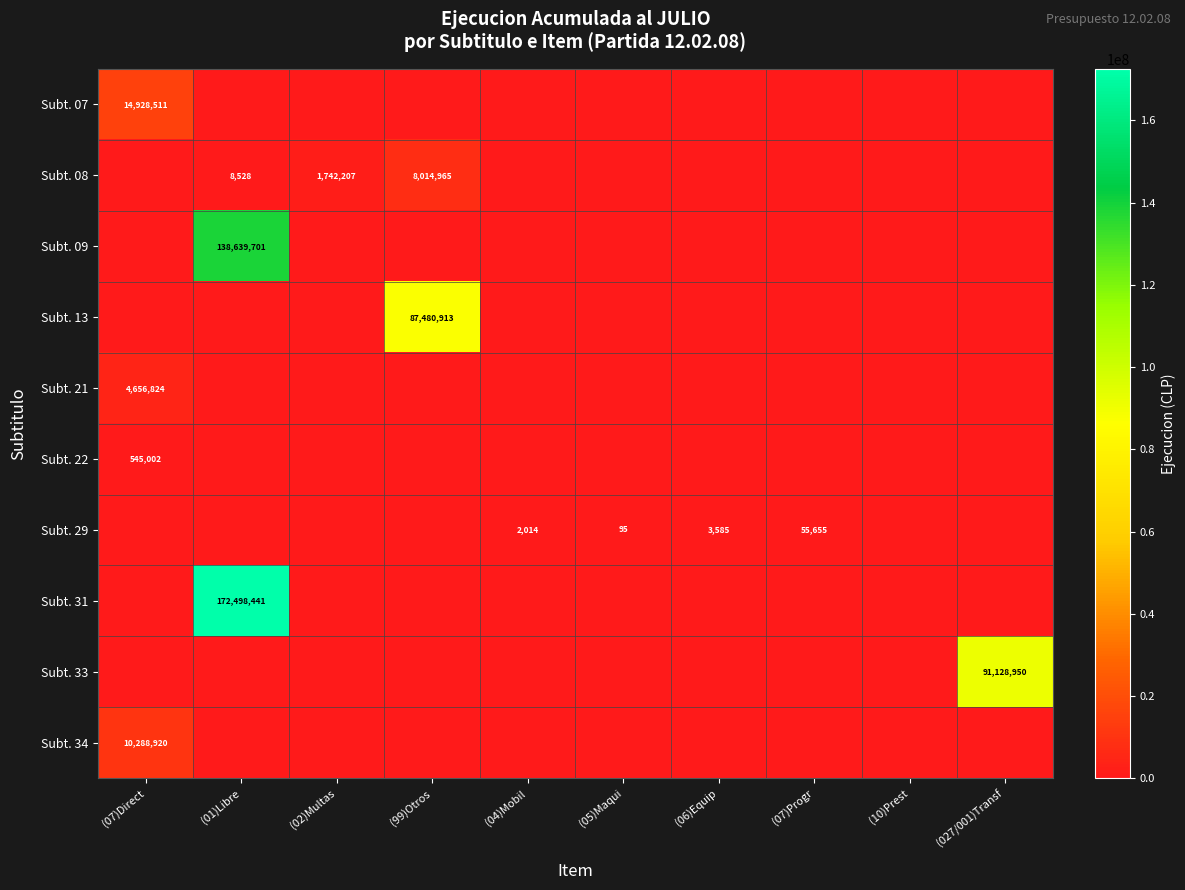

Is it true that Subt. 34 equals 2415487 at (07)Direct?

False